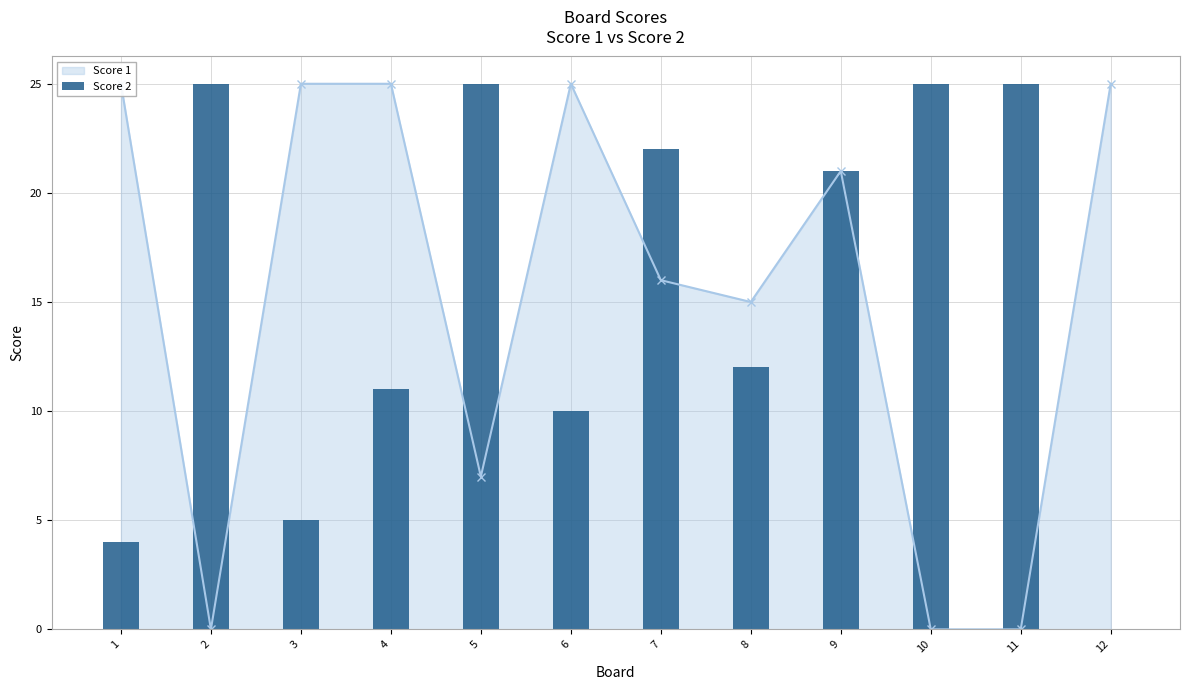

True or false: the data shows 2 at 1.

False